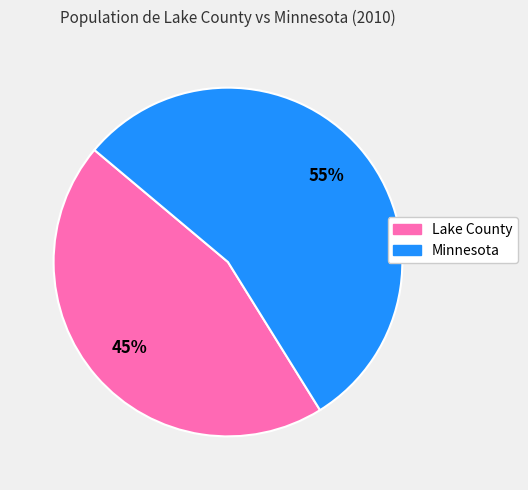

Does Minnesota represent more than half of the total?

Yes